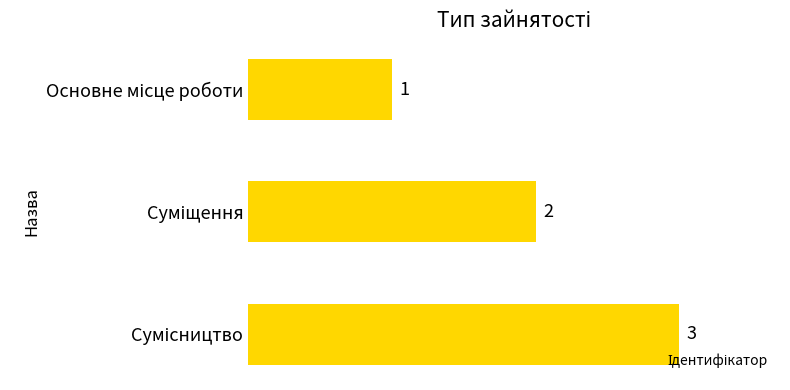

How many distinct data groups are displayed?

1